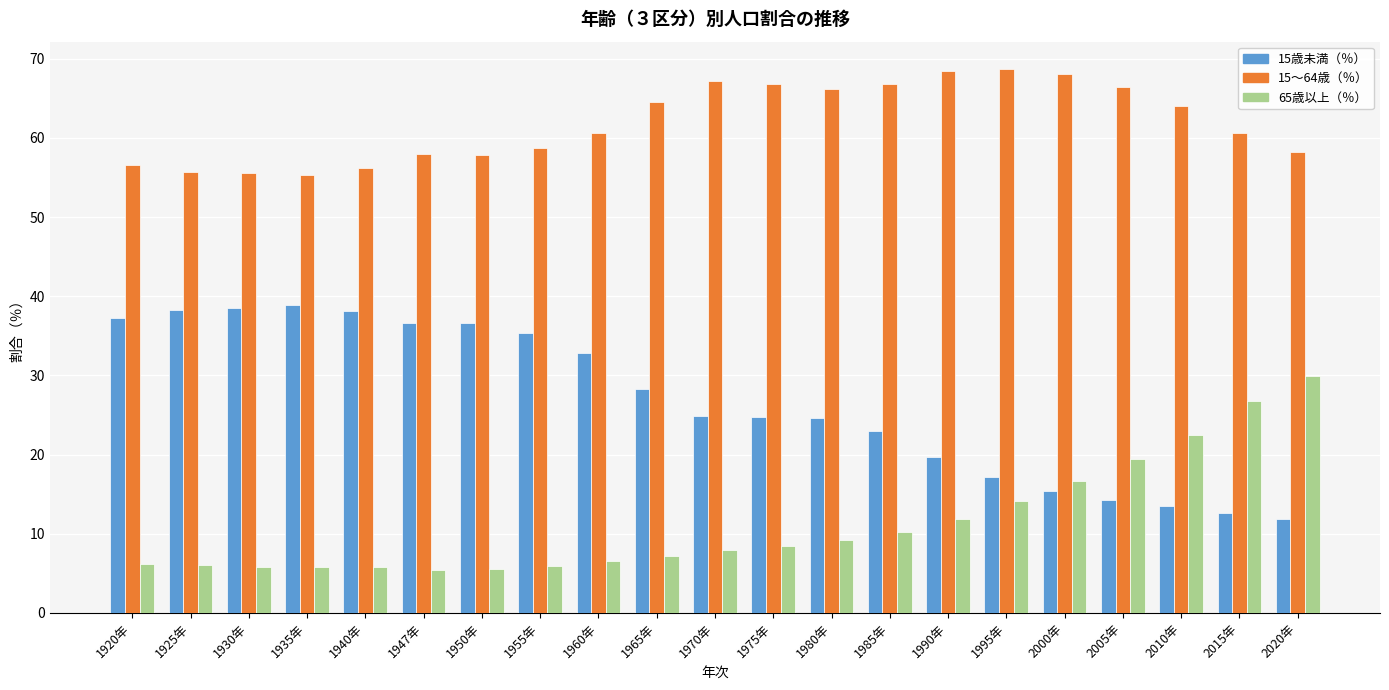

How many data points does each series have?

21